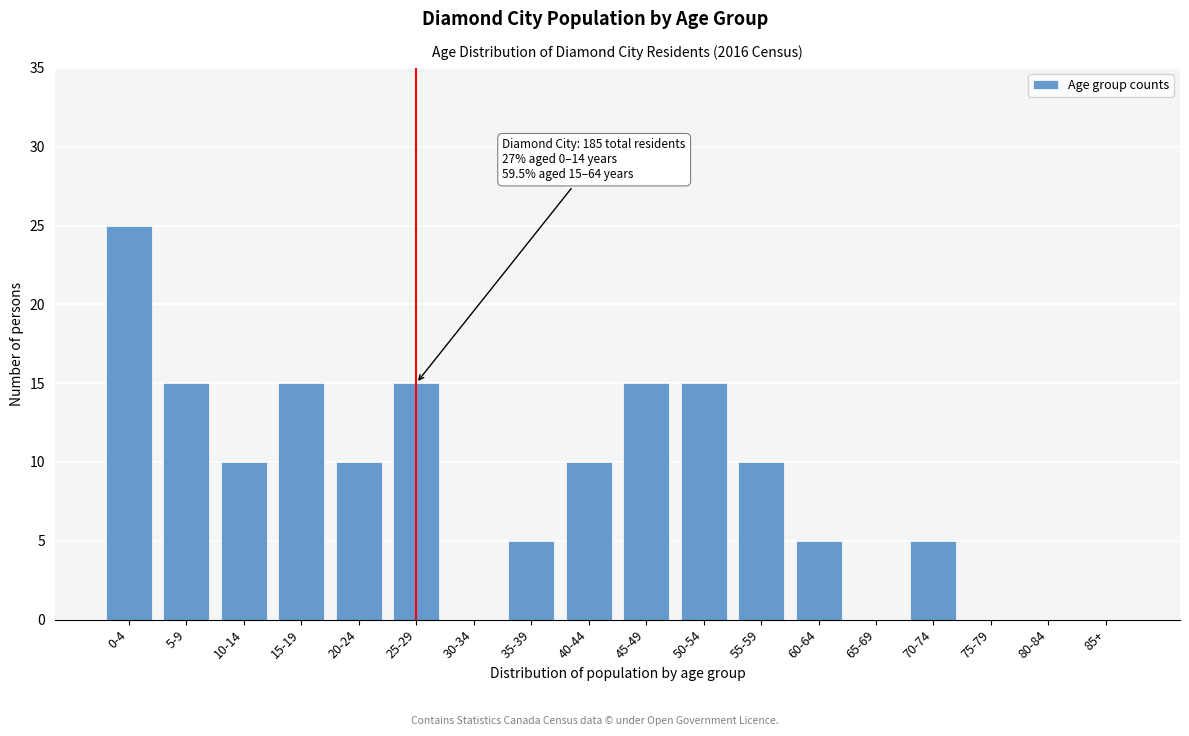

Reading left to right, list all the values displayed in this chart.

0-4=25	5-9=15	10-14=10	15-19=15	20-24=10	25-29=15	30-34=0	35-39=5	40-44=10	45-49=15	50-54=15	55-59=10	60-64=5	65-69=0	70-74=5	75-79=0	80-84=0	85+=0